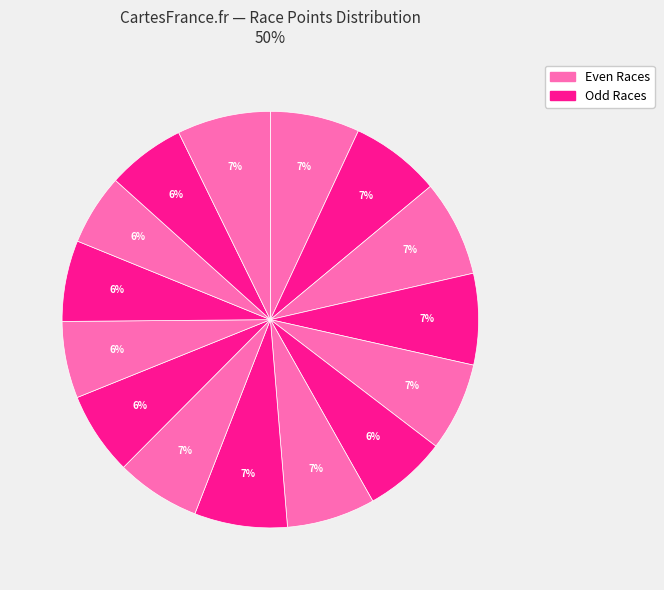

How many slices are in this pie chart?

15